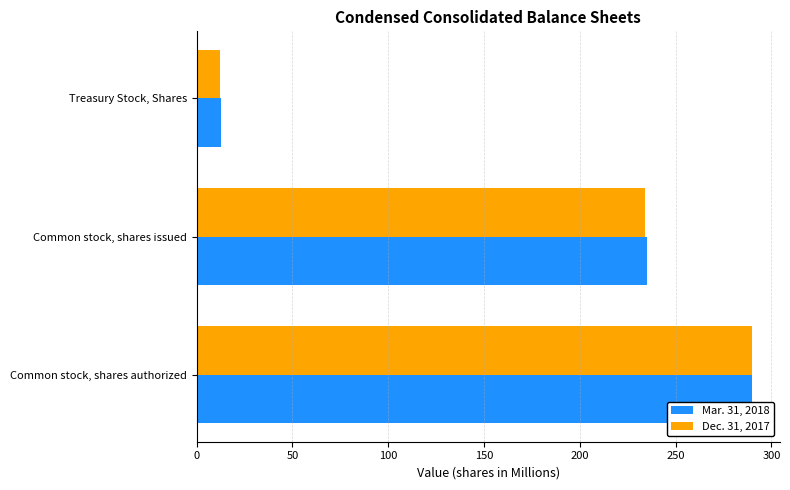

Is it true that Mar. 31, 2018 equals 351.1 at Common stock, shares issued?

False